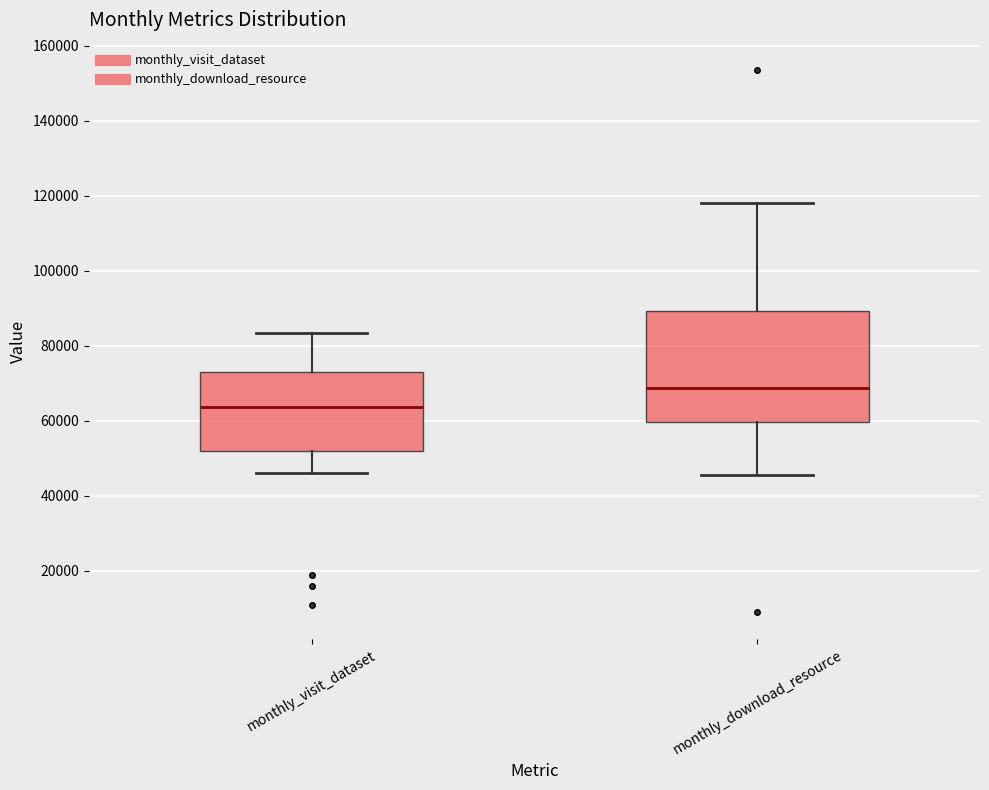

Reading left to right, read every box against the y-axis: the position of its median line, the range the box covers, and the ends of its whiskers. The values are not printed on the chart, so give them approximately, as read against the axis.

monthly_visit_dataset: median 64000, box 52000 to 72000, whiskers 46000 to 84000
monthly_download_resource: median 68000, box 60000 to 90000, whiskers 46000 to 118000